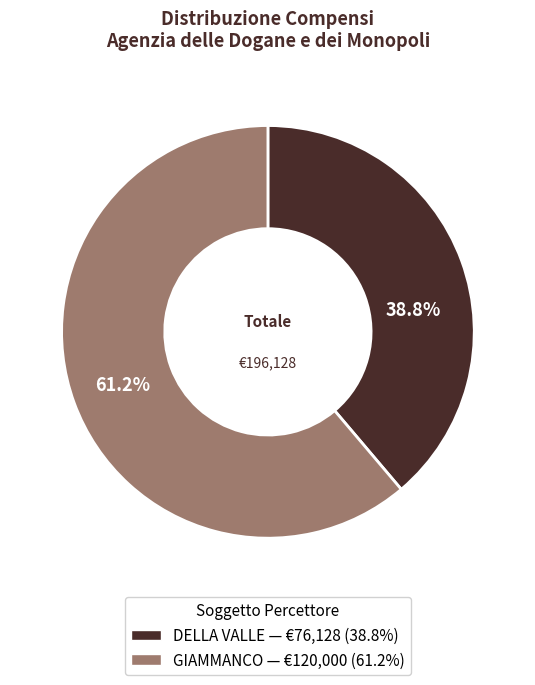

Is there any slice that represents more than half of the pie?

Yes